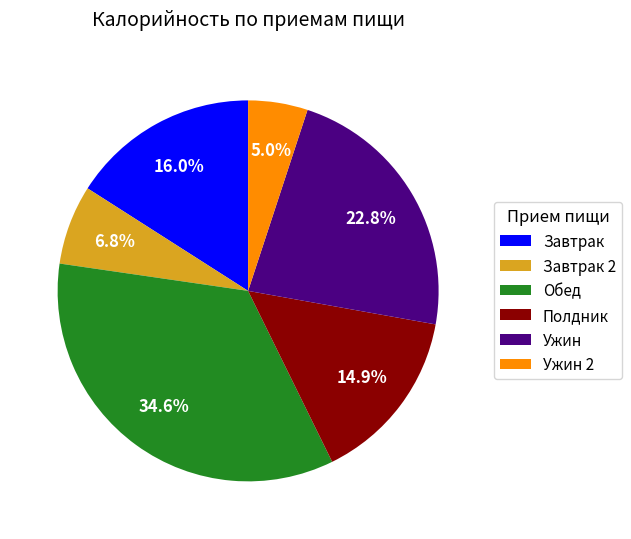

True or false: Ужин accounts for 6% of the total.

False